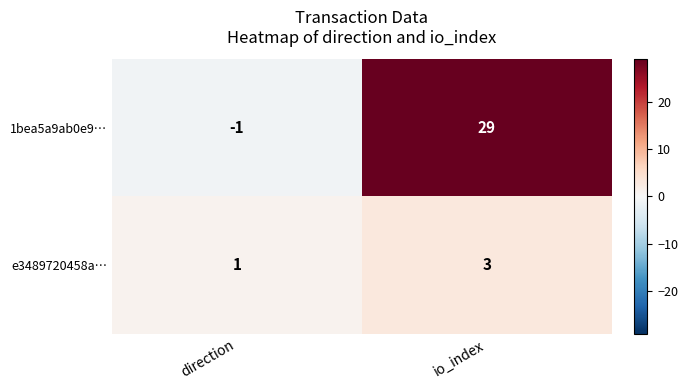

At which category is the sum across all series the highest?

io_index